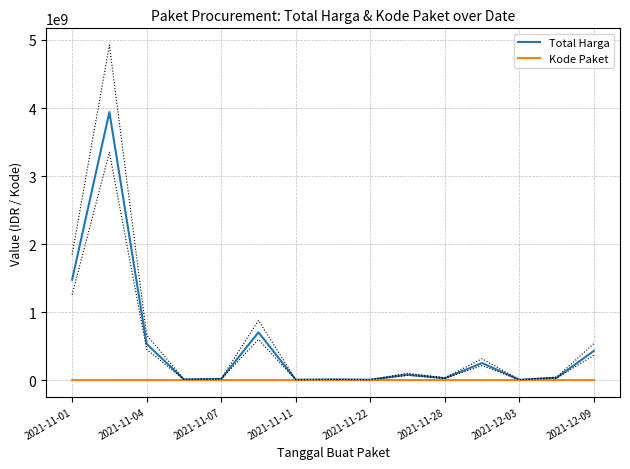

What is the label of the 1st point from the left?

2021-11-01